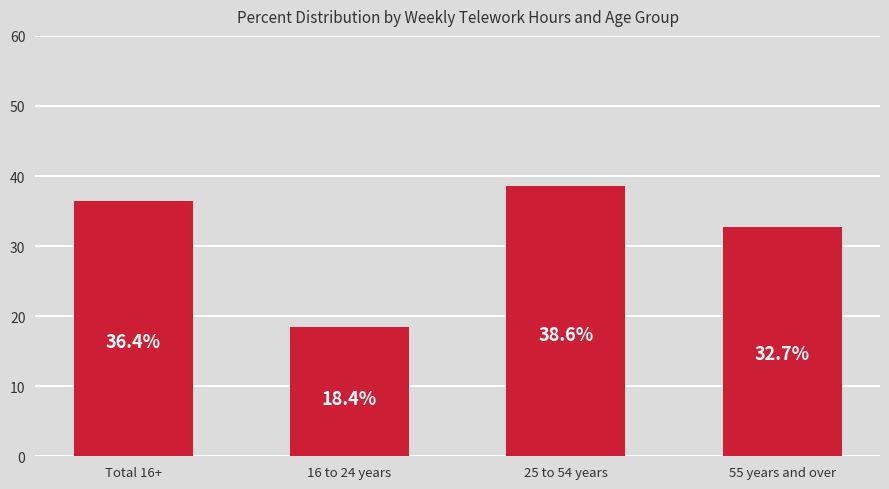

Reading left to right, transcribe all the data shown in this chart.

Total 16+=36.4	16 to 24 years=18.4	25 to 54 years=38.6	55 years and over=32.7